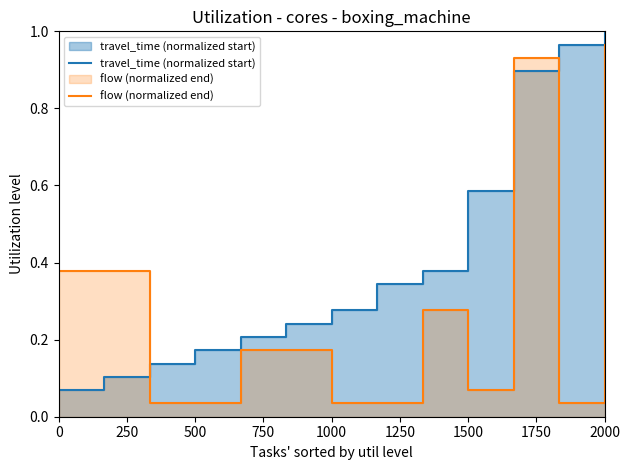

Between 250 and 500, which series saw the biggest shift?

flow (normalized end)